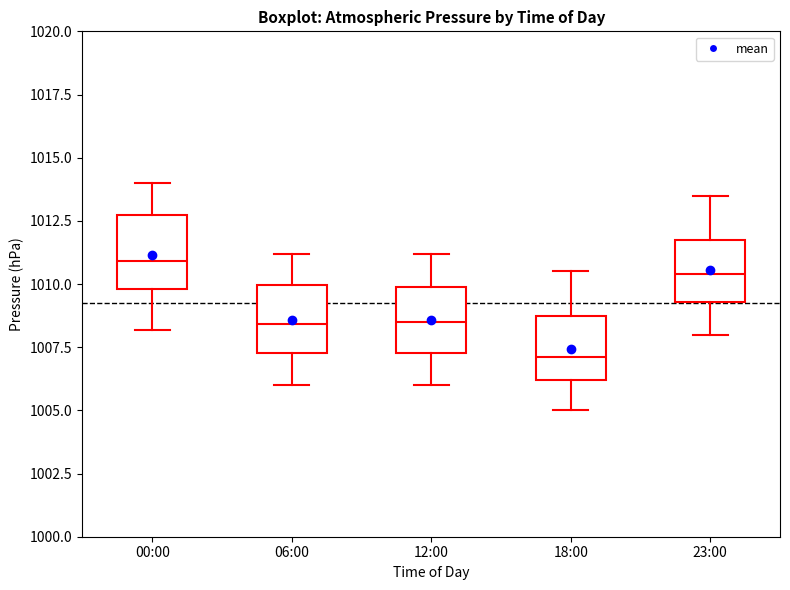

Reading left to right, read every box against the y-axis: the position of its median line, the range the box covers, and the ends of its whiskers. The values are not printed on the chart, so give them approximately, as read against the axis.

00:00: median 1011.0, box 1010.0 to 1012.5, whiskers 1008.0 to 1014.0
06:00: median 1008.5, box 1007.5 to 1010.0, whiskers 1006.0 to 1011.0
12:00: median 1008.5, box 1007.5 to 1010.0, whiskers 1006.0 to 1011.0
18:00: median 1007.0, box 1006.0 to 1008.5, whiskers 1005.0 to 1010.5
23:00: median 1010.5, box 1009.5 to 1011.5, whiskers 1008.0 to 1013.5